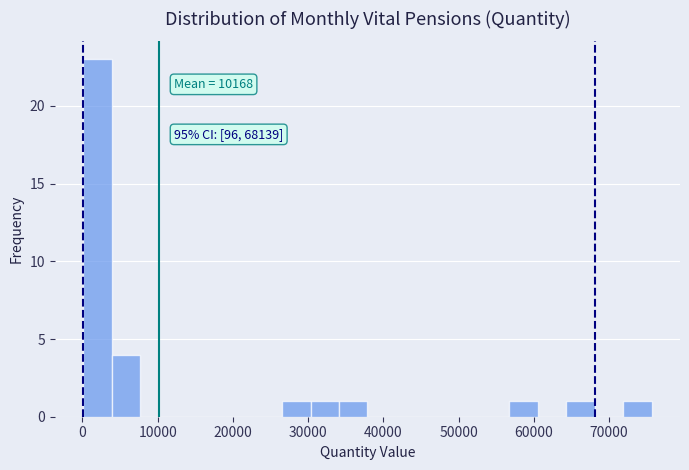

Read against the x-axis, roughly where is the centre of the tallest bar?

2000